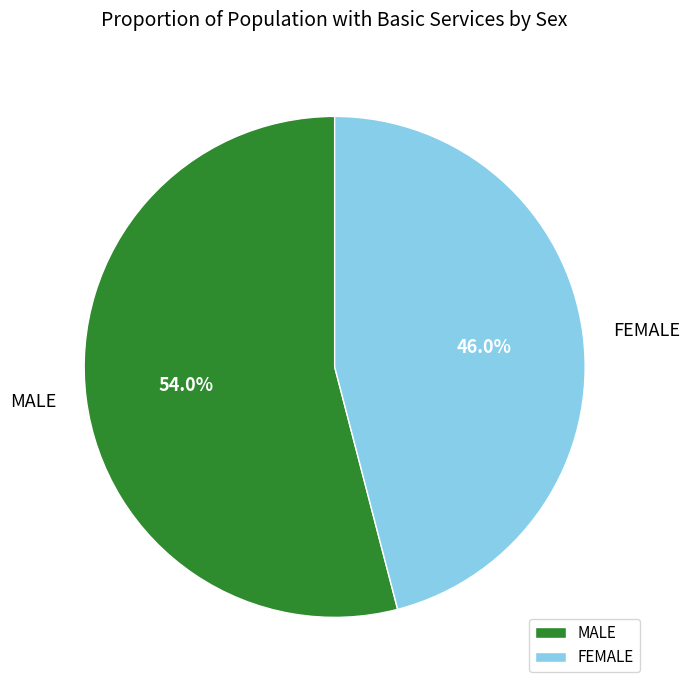

To the nearest percent, what is the difference between the MALE and FEMALE slice percentages?

8%